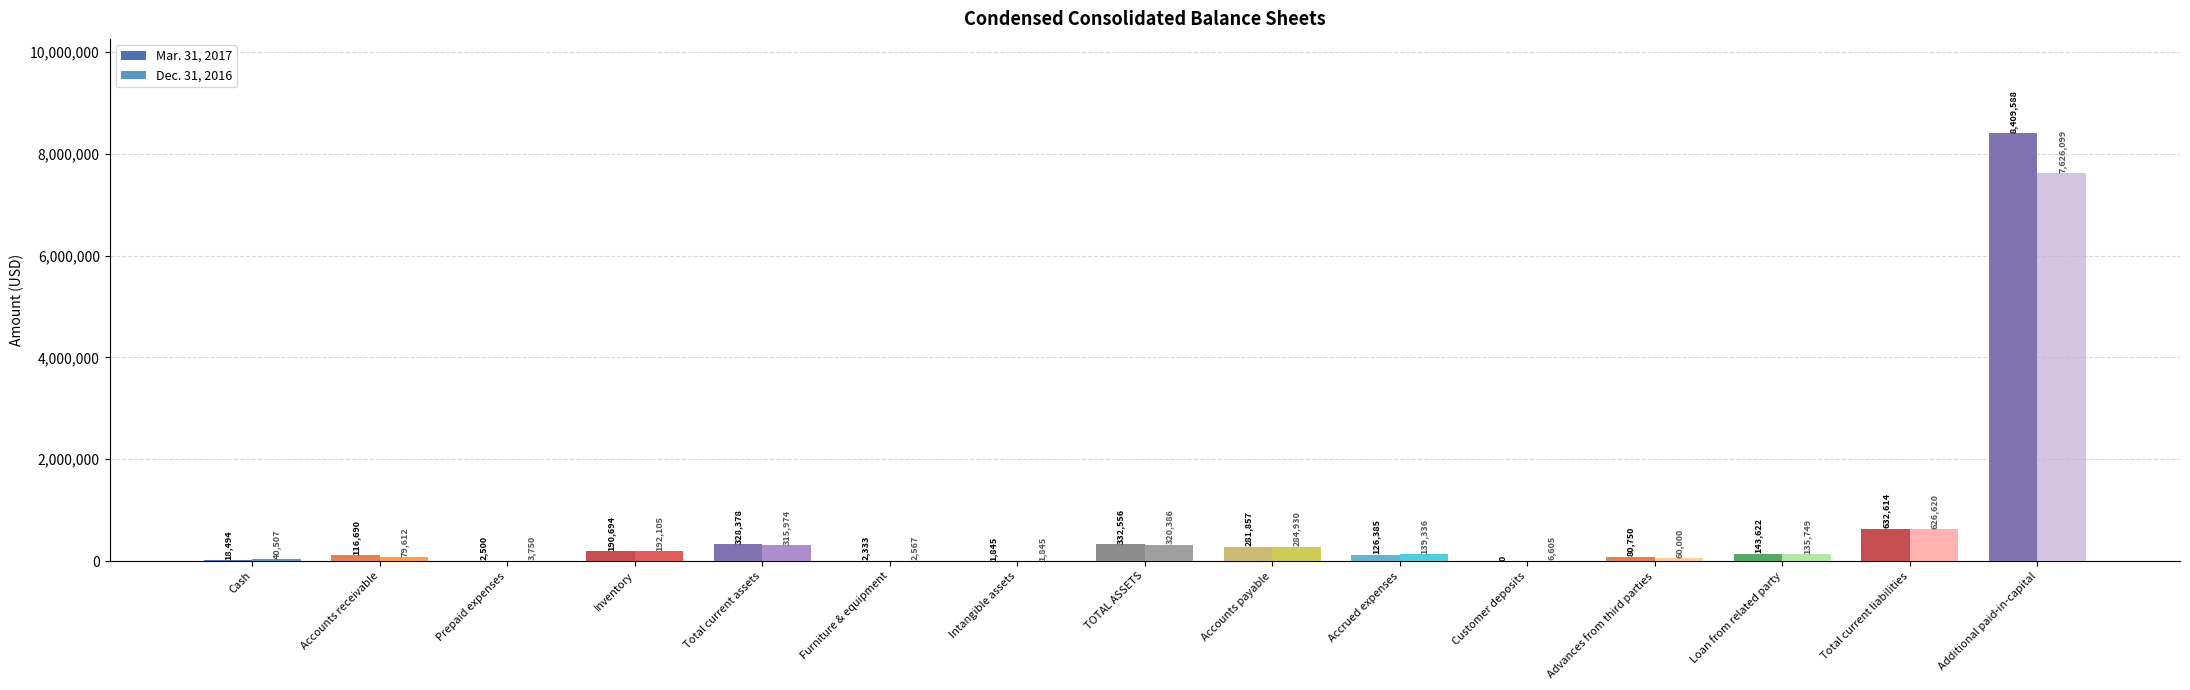

Which series changed the most between Inventory and Accounts payable?

Dec. 31, 2016